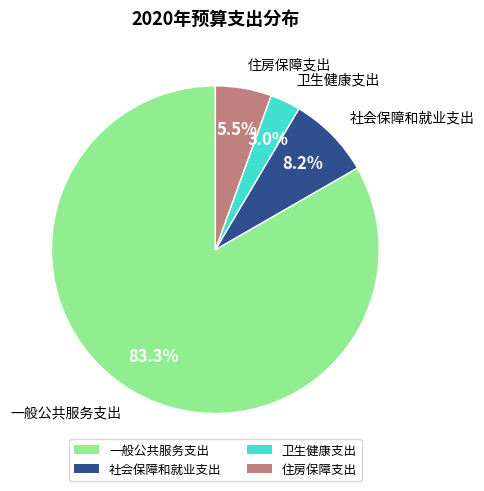

To the nearest percent, what is the average slice percentage?

25%